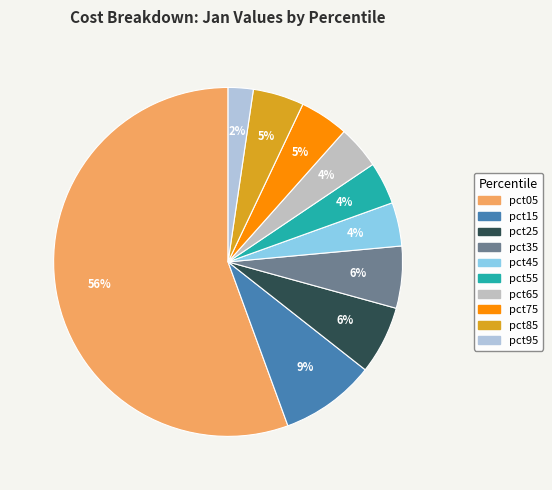

To the nearest percent, what is the average slice percentage?

10%